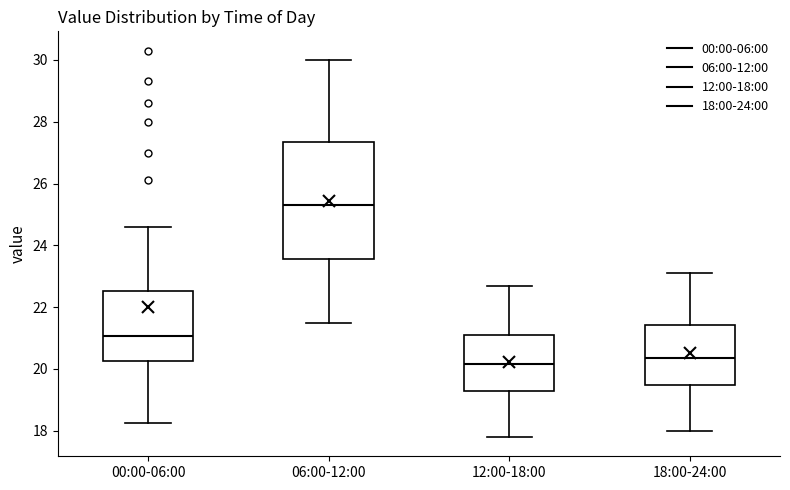

Comparing the boxes themselves (not the whiskers), which one is the tallest?

06:00-12:00